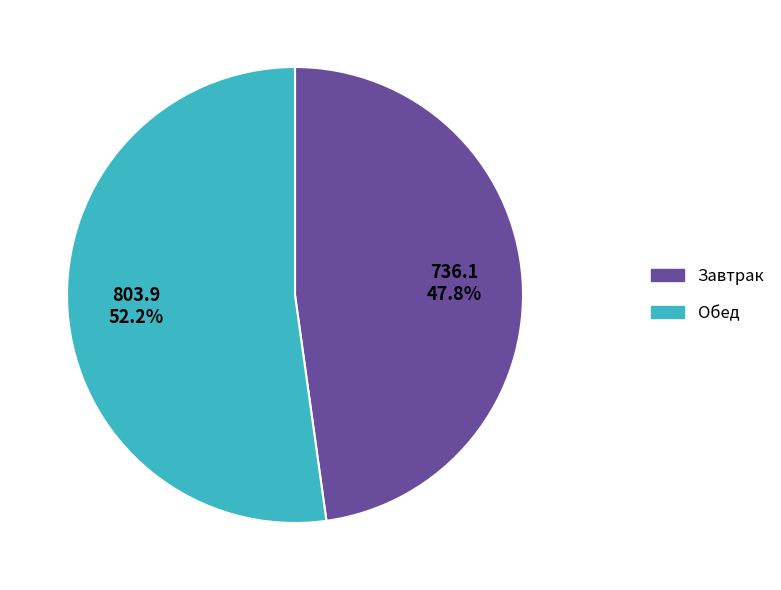

Which category accounts for the majority?

Обед